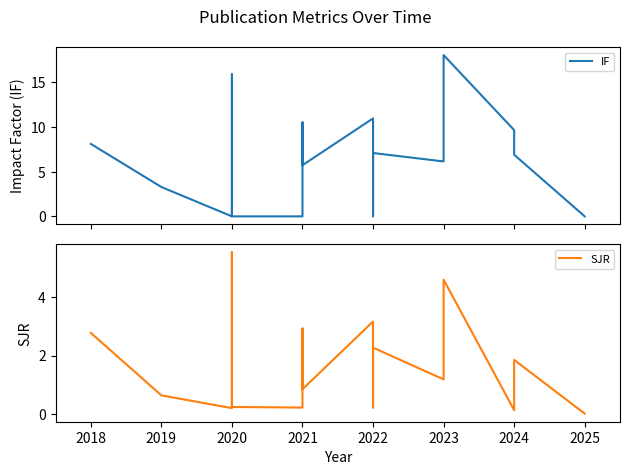

How many lines are shown in the chart?

2